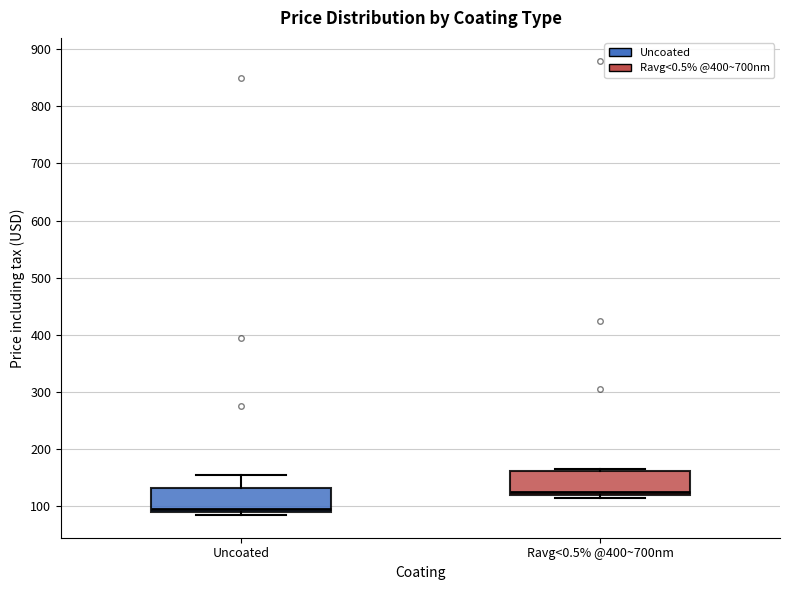

Where is the upper edge of the box for Ravg<0.5% @400~700nm on the y-axis? The values are not printed on the chart, so give them approximately, as read against the axis.

160